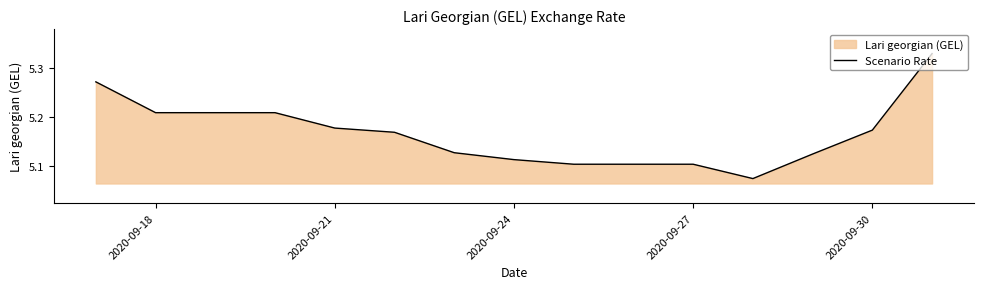

The value at 2020-09-30 is 9.1. True or false?

False